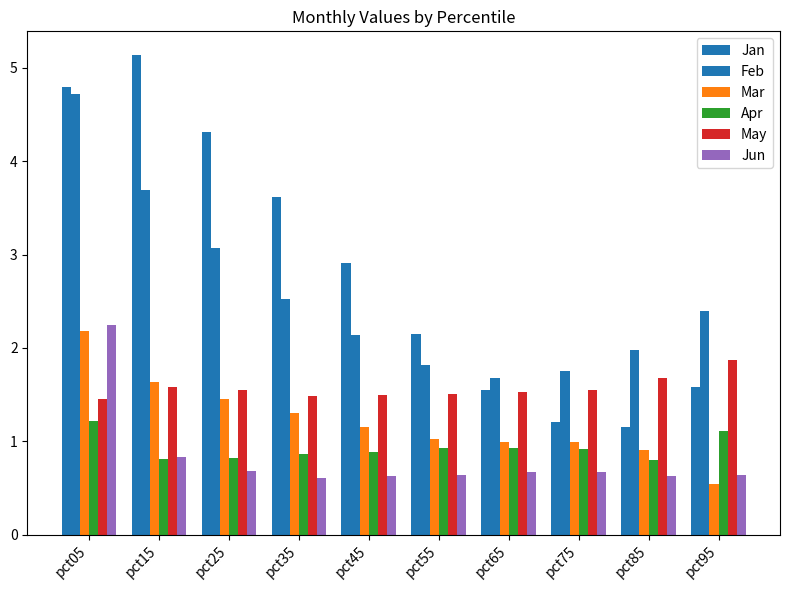

Reading left to right, list all the values displayed in this chart.

Jan: 4.8	5.1	4.3	3.6	2.9	2.2	1.5	1.2	1.2	1.6
Feb: 4.7	3.7	3.1	2.5	2.1	1.8	1.7	1.8	2.0	2.4
Mar: 2.2	1.6	1.5	1.3	1.1	1.0	1.0	1.0	0.9	0.5
Apr: 1.2	0.8	0.8	0.9	0.9	0.9	0.9	0.9	0.8	1.1
May: 1.5	1.6	1.5	1.5	1.5	1.5	1.5	1.6	1.7	1.9
Jun: 2.2	0.8	0.7	0.6	0.6	0.6	0.7	0.7	0.6	0.6